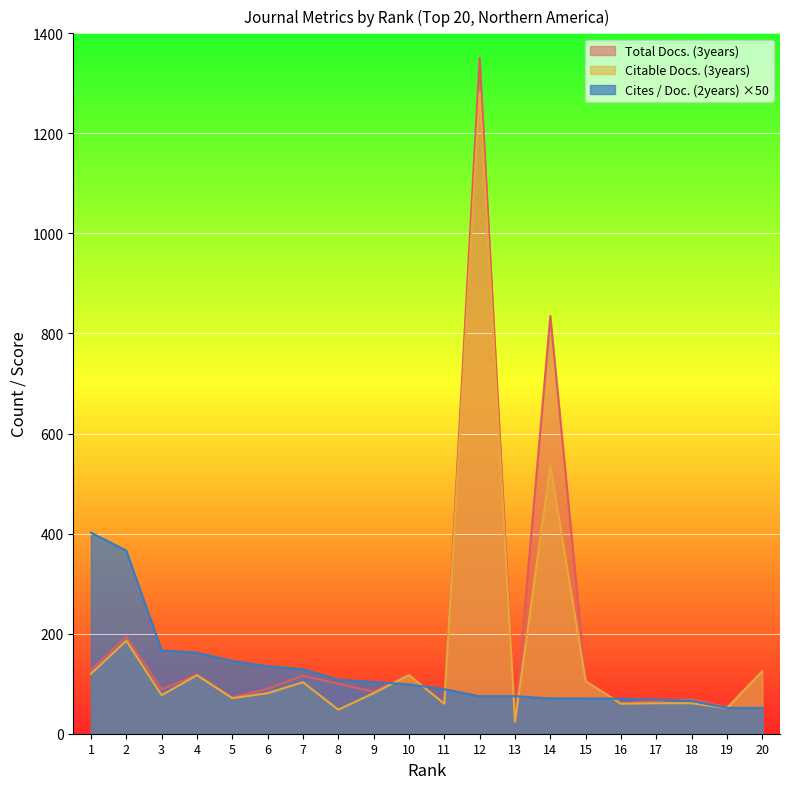

What value does the Cites / Doc. (2years) series have at 12?

75.0